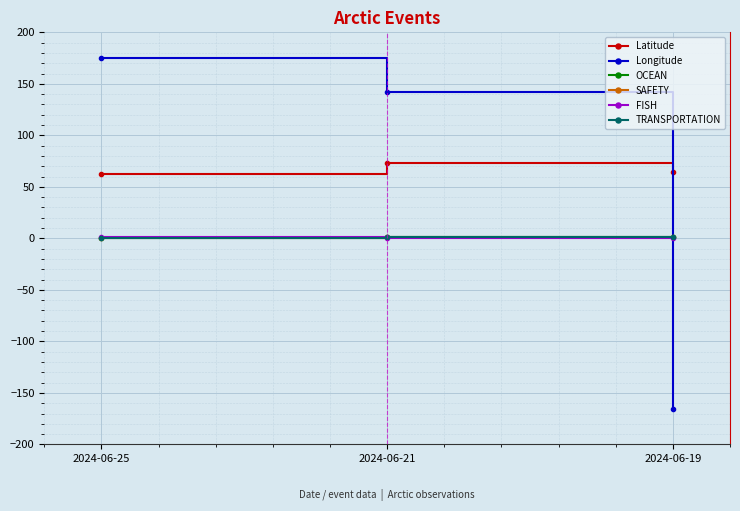

Reading right to left, what are all the values shown in this chart?

Latitude: 64.5	73.4	62.1
Longitude: -165.4	142.2	175.3
OCEAN: 1.0	1.0	0.0
SAFETY: 1.0	1.0	0.0
FISH: 0.0	0.0	1.0
TRANSPORTATION: 1.0	1.0	0.0